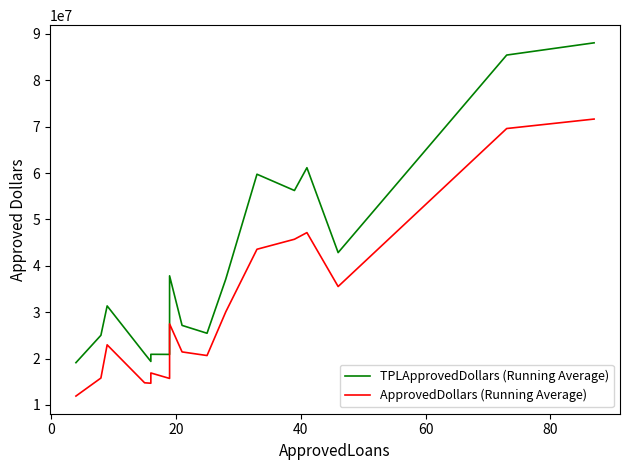

Is this an area chart (filled region under the line)?

No